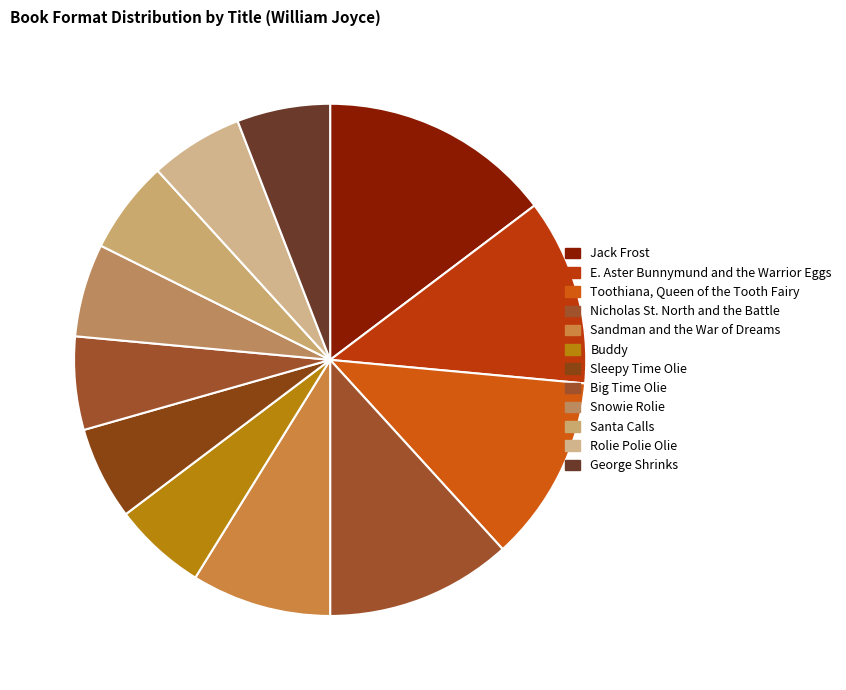

How many segments does this pie chart have?

12